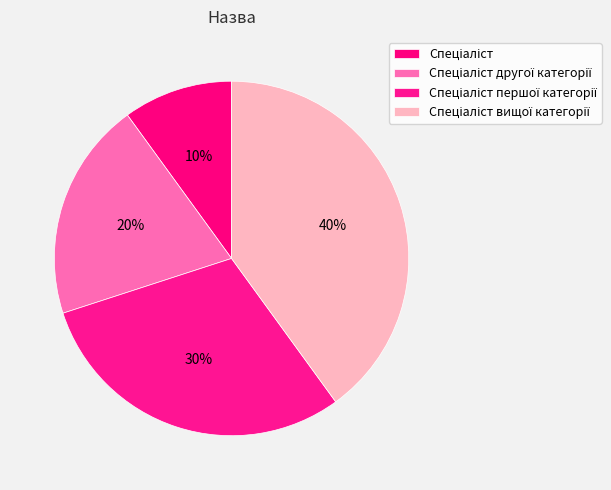

Count the number of slices in the pie.

4